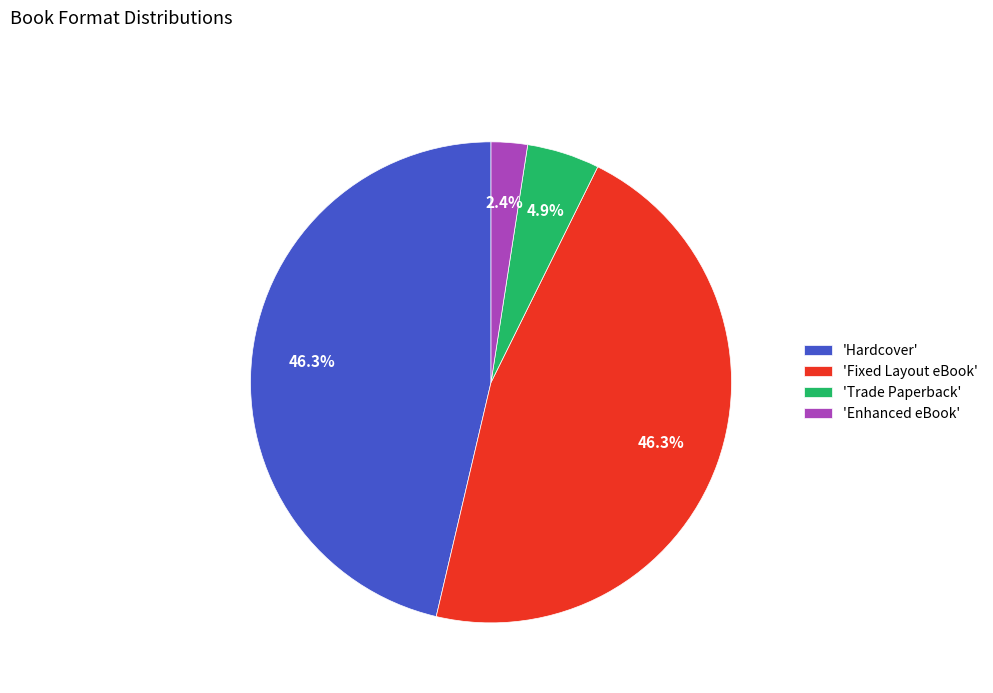

Is there a majority slice in this chart?

No